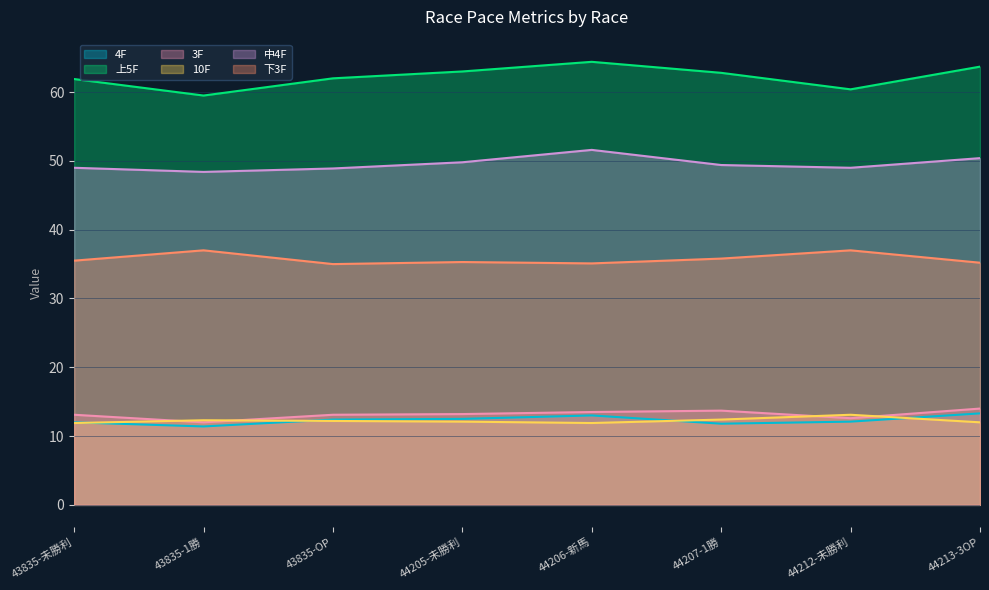

What is the value of the 下3F point at the 5th from the left?

35.1